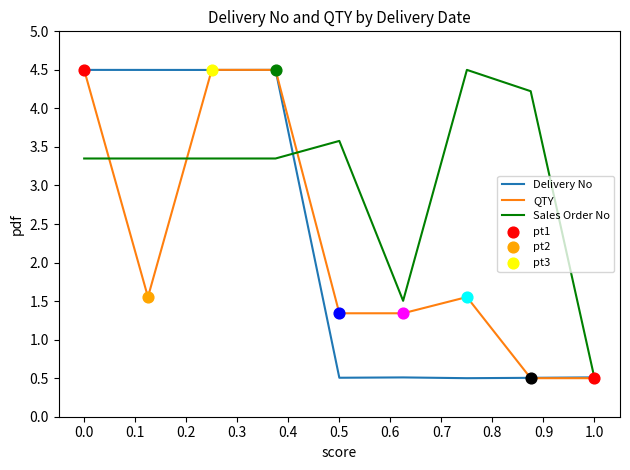

Which series has the largest total across all categories?

Sales Order No